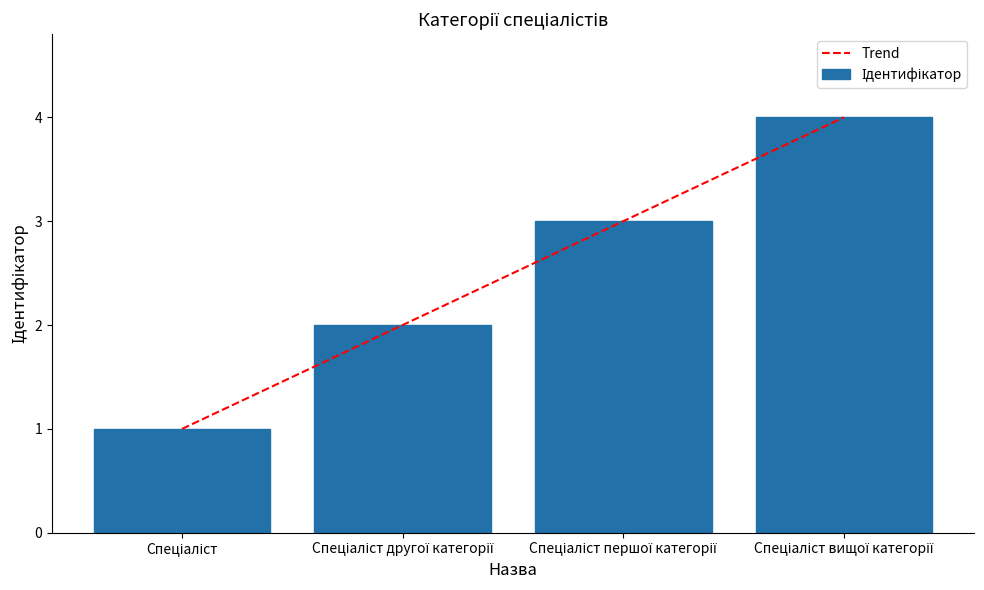

The value at Спеціаліст першої категорії is 5. True or false?

False